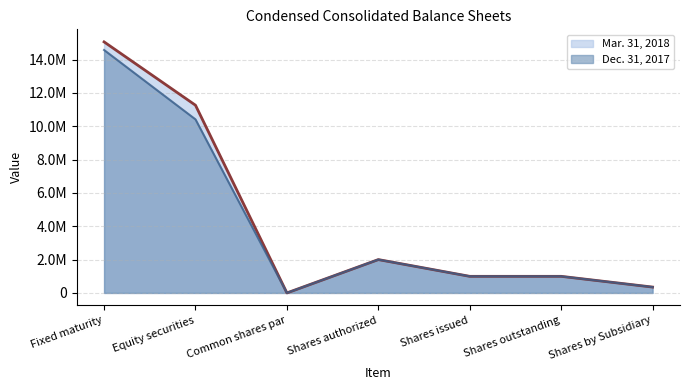

What is the difference between the maximum and minimum values in the Mar. 31, 2018 series?

15061296